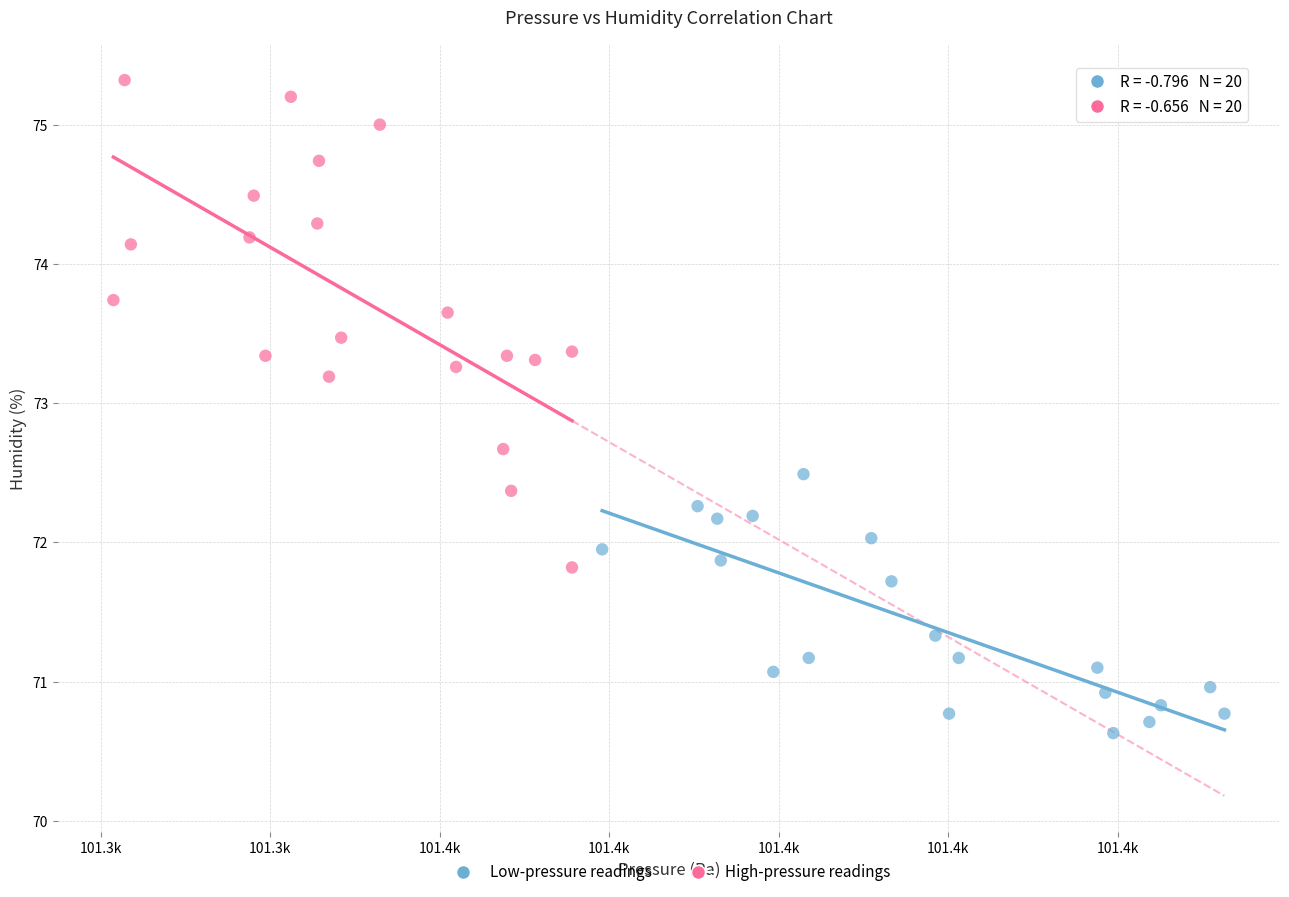

Which series reaches the maximum Y coordinate?

High-pressure readings